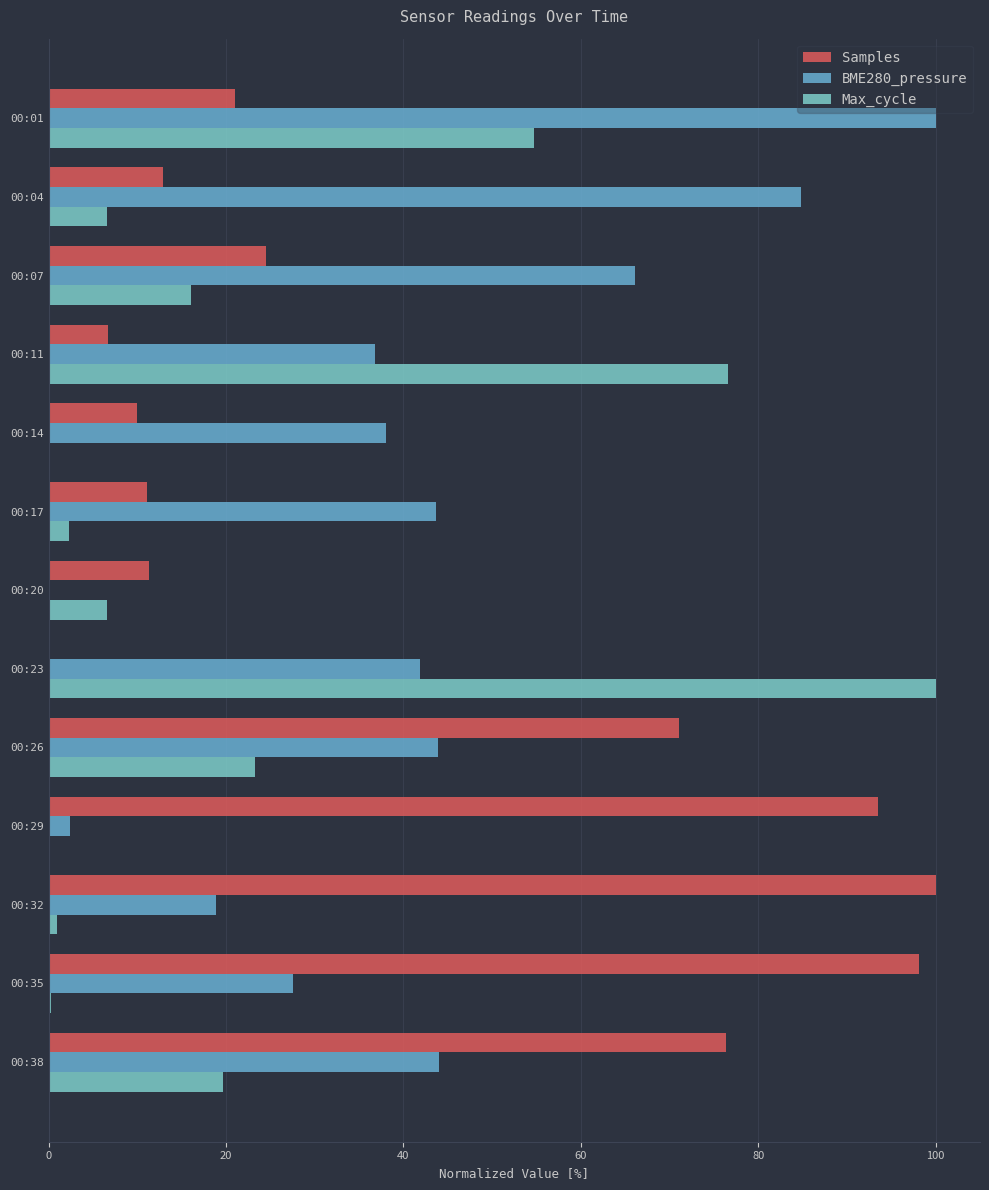

Rank the series by their maximum value, from lowest to highest.

Samples, BME280_pressure, Max_cycle